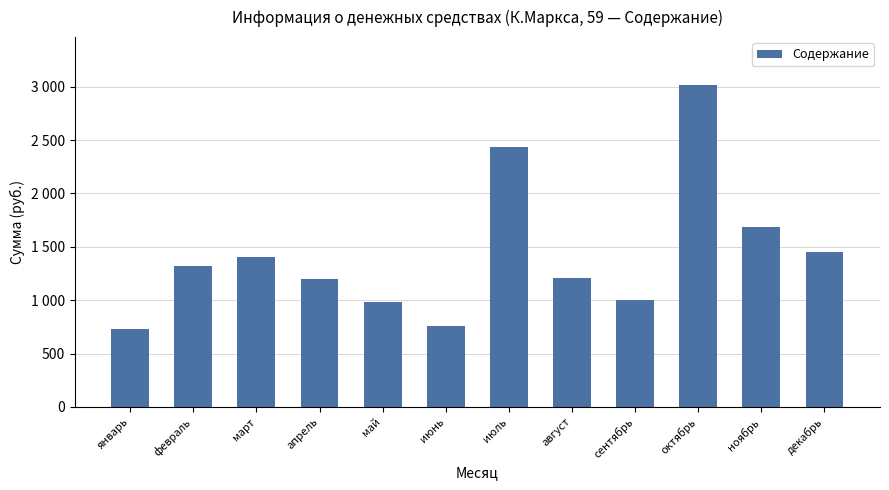

Does the chart contain any negative values?

No